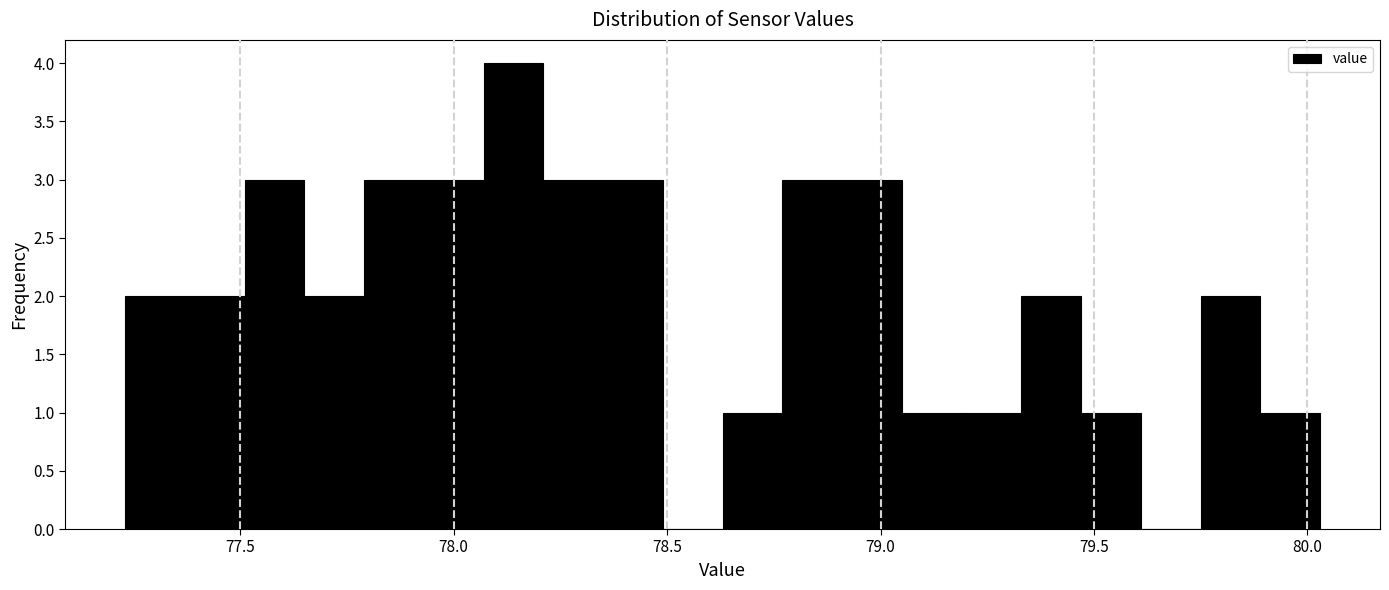

Around what value on the x-axis is the tallest bar? Give the approximate position of its centre, as read against the axis.

78.15